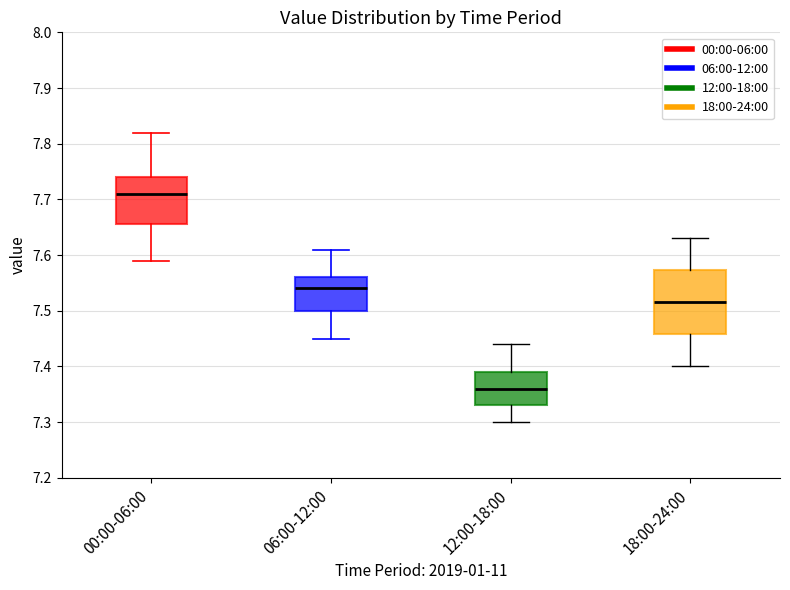

Which box has the highest median line?

00:00-06:00